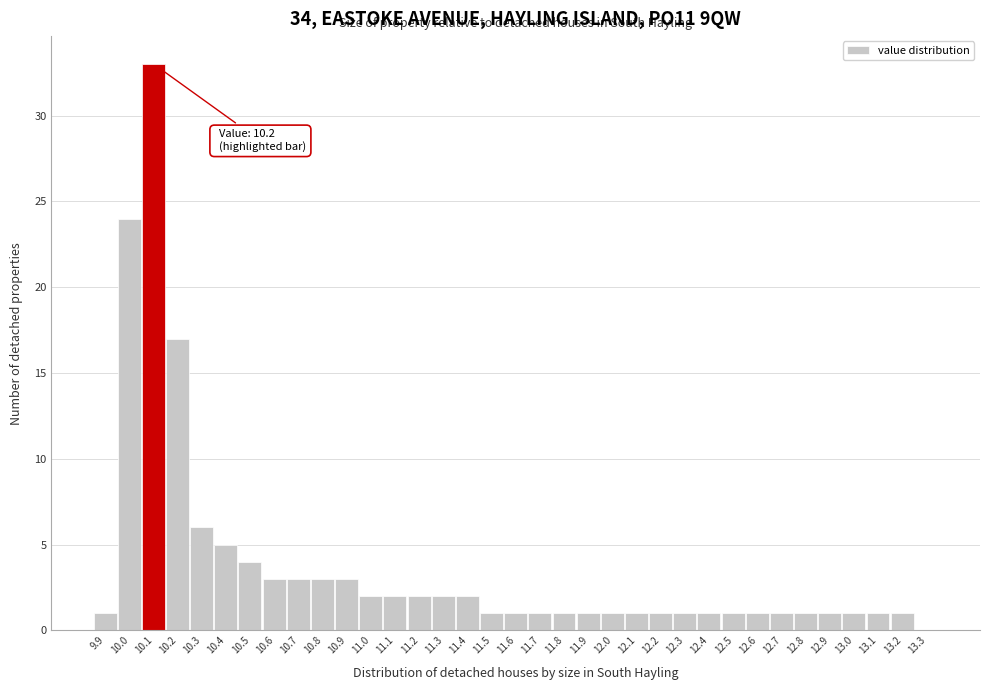

Which has a higher value, 12.4 or 10.7?

10.7